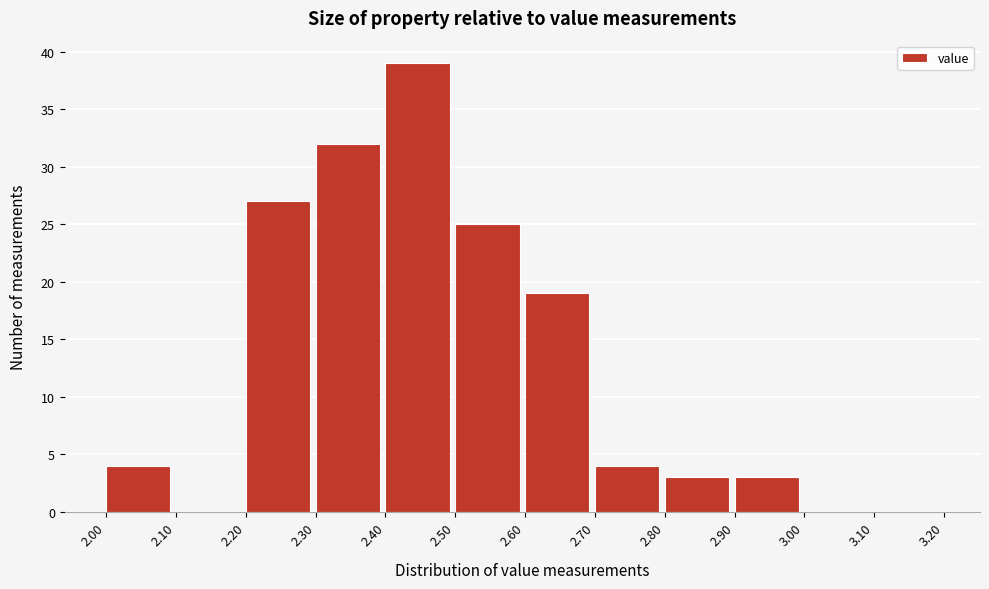

What is the height of the bar covering 2.40 to 2.50 on the x-axis? The values are not printed on the chart, so give them approximately, as read against the axis.

39